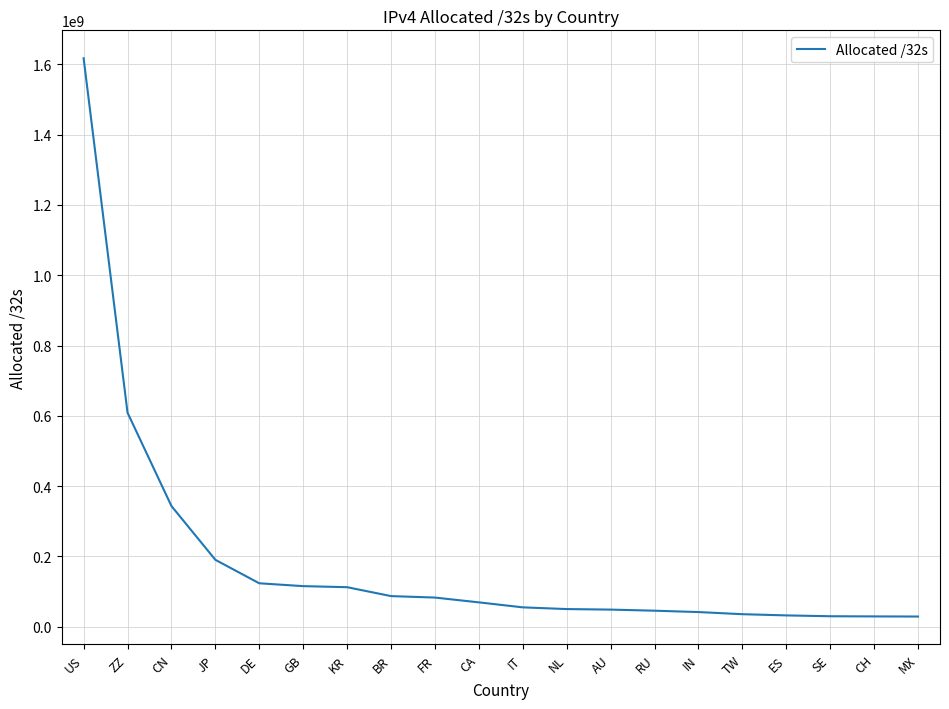

Between ZZ and CH, which is larger?

ZZ